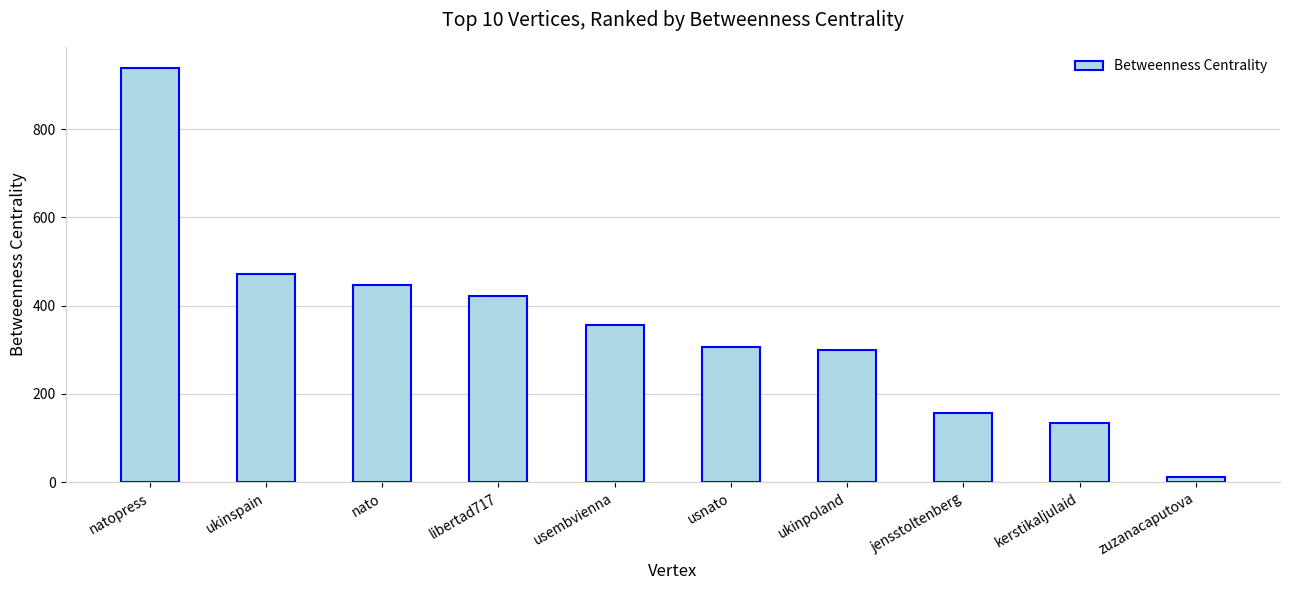

Reading left to right, list all the values displayed in this chart.

natopress=939.8	ukinspain=472.3	nato=448.0	libertad717=422.5	usembvienna=355.7	usnato=305.7	ukinpoland=300.0	jensstoltenberg=157.0	kerstikaljulaid=135.3	zuzanacaputova=12.0